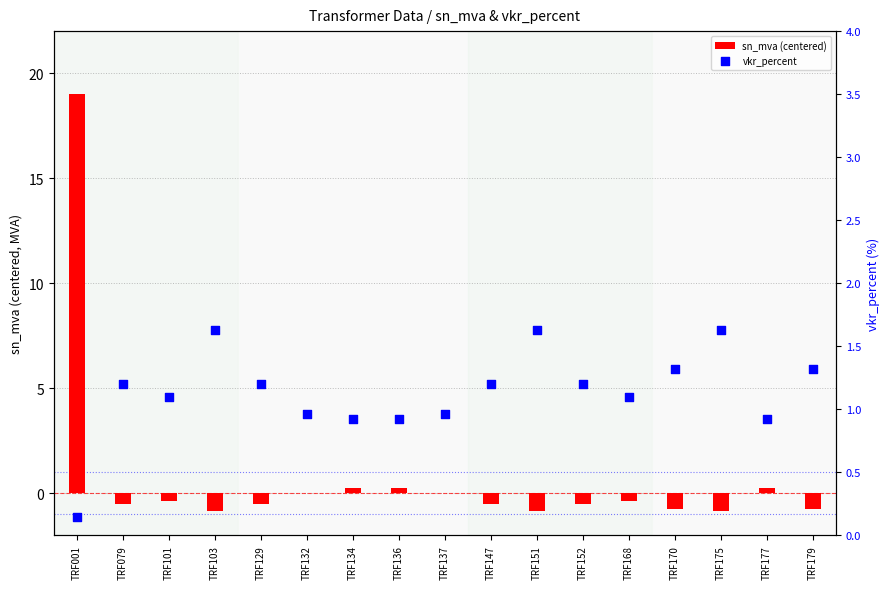

What are all the series names shown in the legend?

sn_mva (centered), vkr_percent